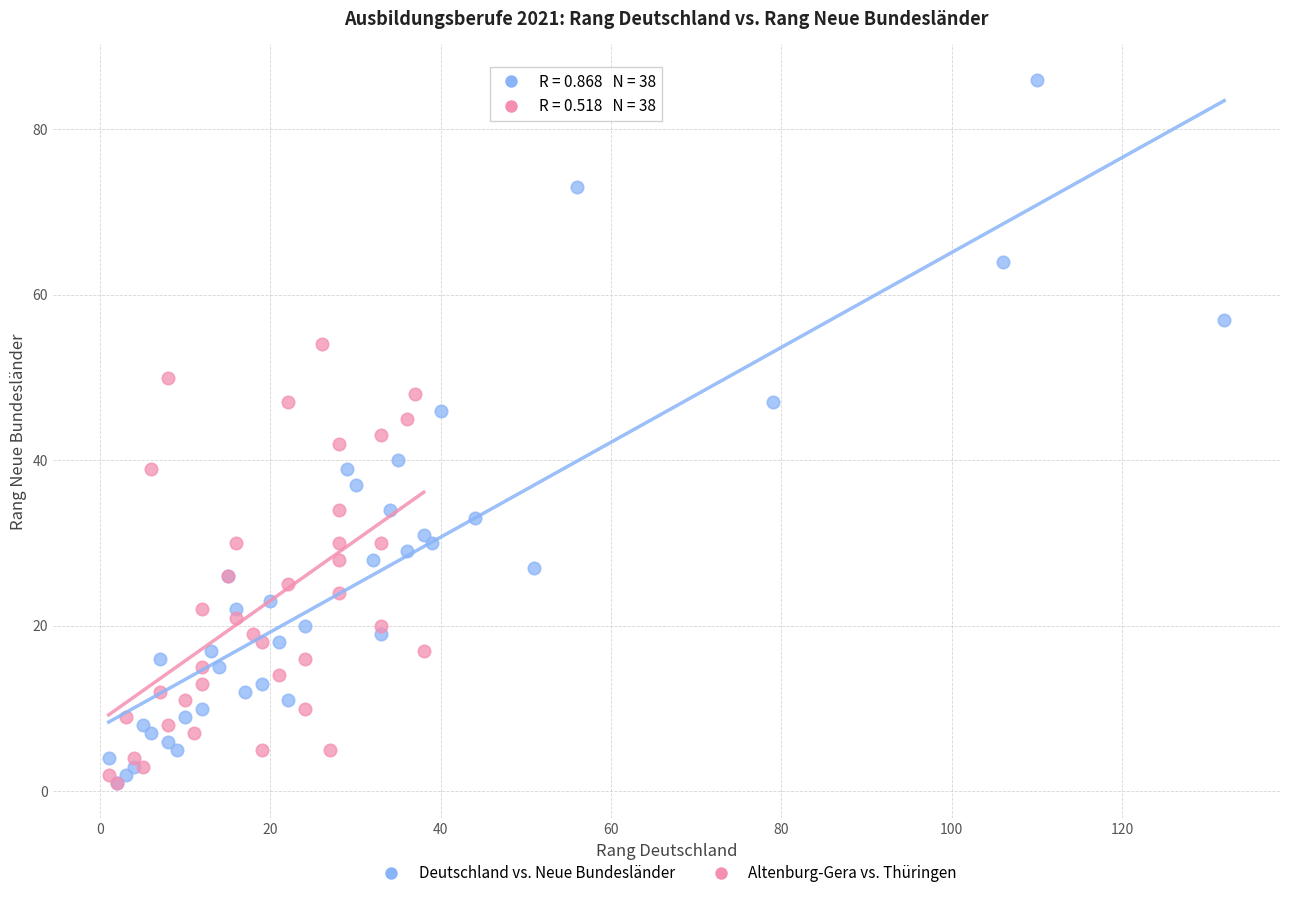

Which series has the largest Y range (max minus min)?

Deutschland vs. Neue Bundesländer